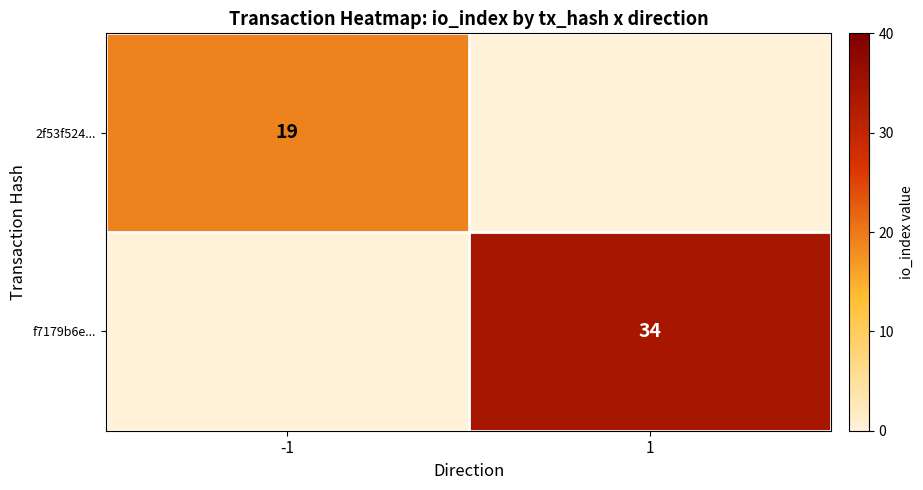

Is the value of f7179b6e... at 1 greater than the value of 2f53f524... at -1?

Yes